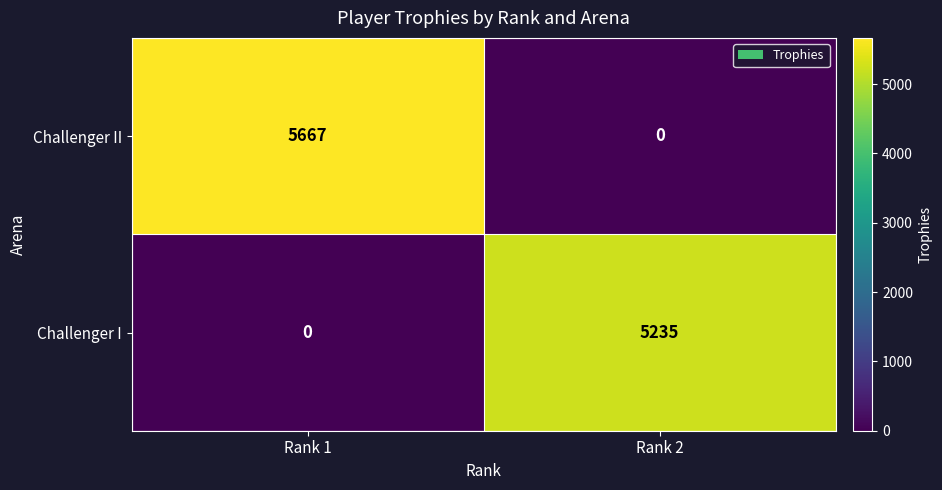

Is it true that Challenger I equals -2364 at Rank 1?

False